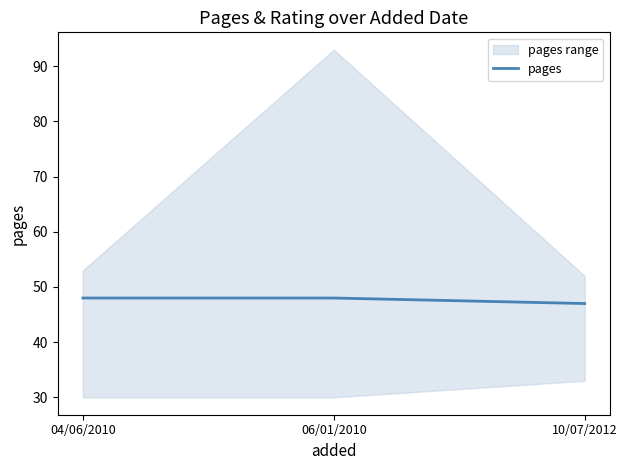

Rank the categories by value from highest to lowest.

04/06/2010, 06/01/2010, 10/07/2012